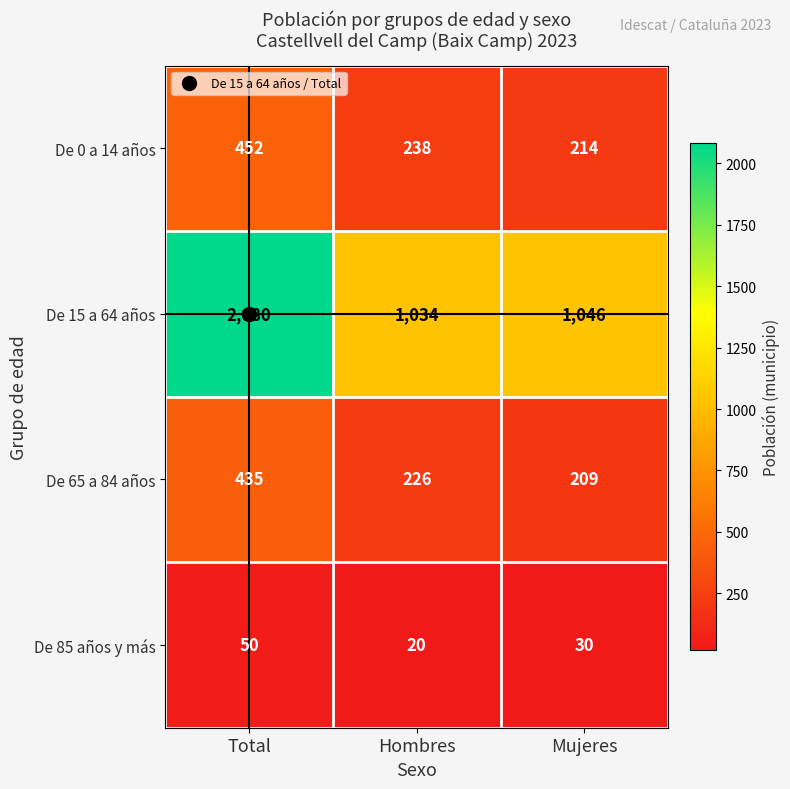

What is the greatest value displayed?

2080